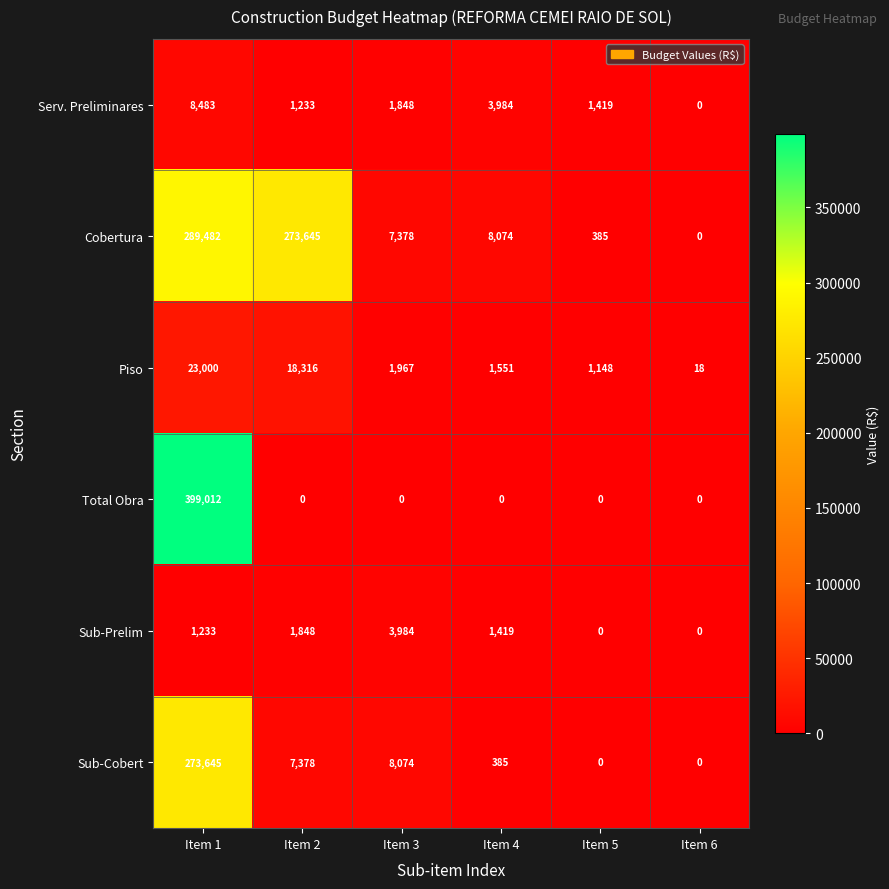

Rank the series by their maximum value, from highest to lowest.

Total Obra, Cobertura, Sub-Cobert, Piso, Serv. Preliminares, Sub-Prelim